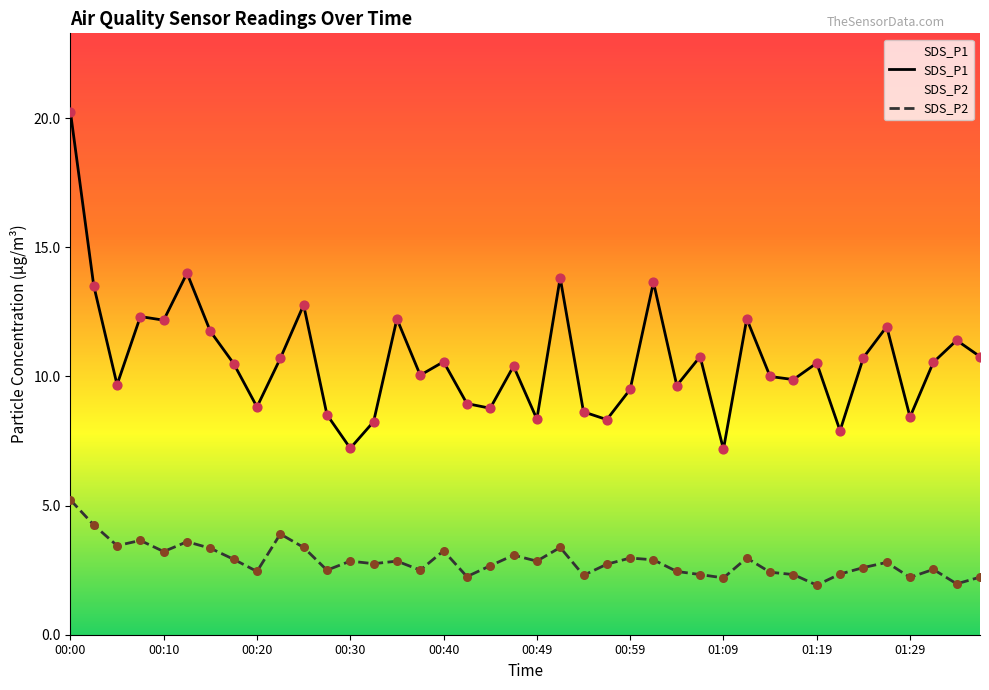

What is the total value across all series at 00:57?

11.1